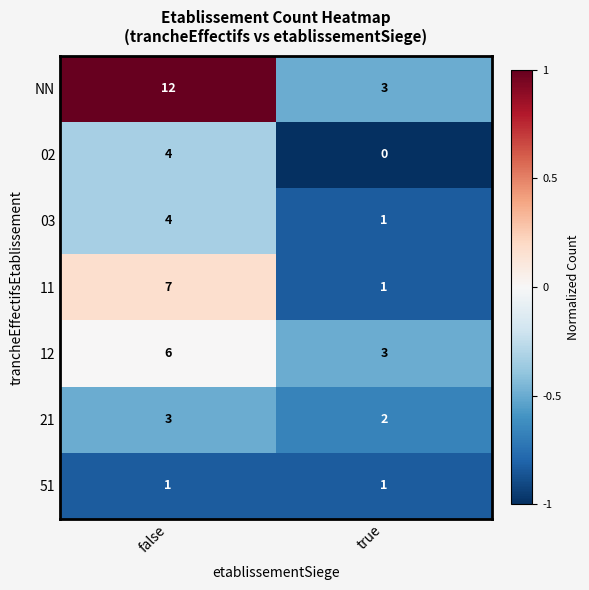

List the labels in order of 03 value, largest first.

false, true